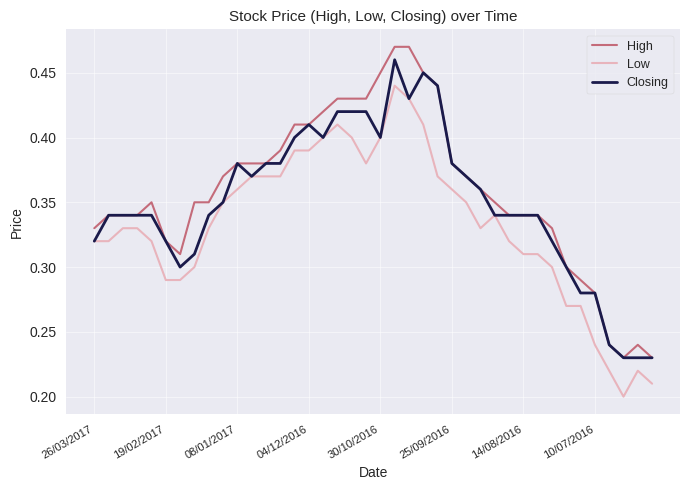

How many lines are shown in the chart?

3